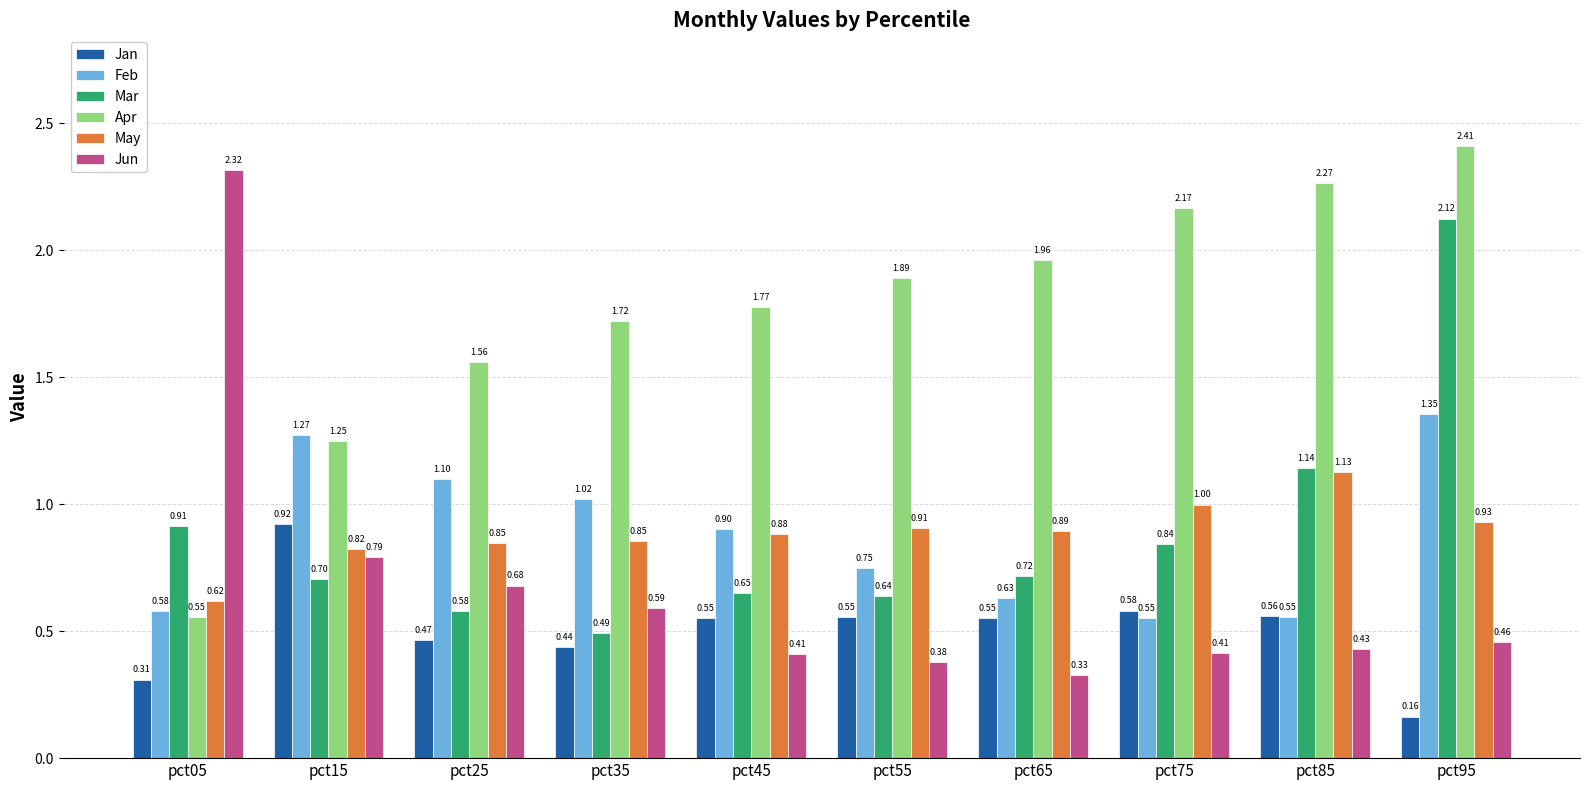

At which label does Jan reach its minimum?

pct95